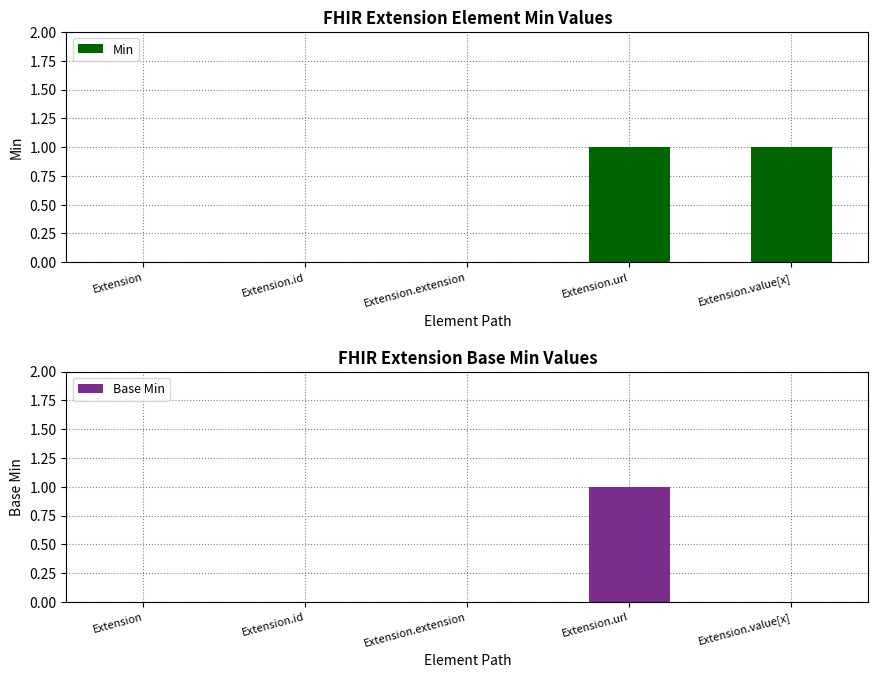

Is it true that Min equals 1 at Extension.id?

False